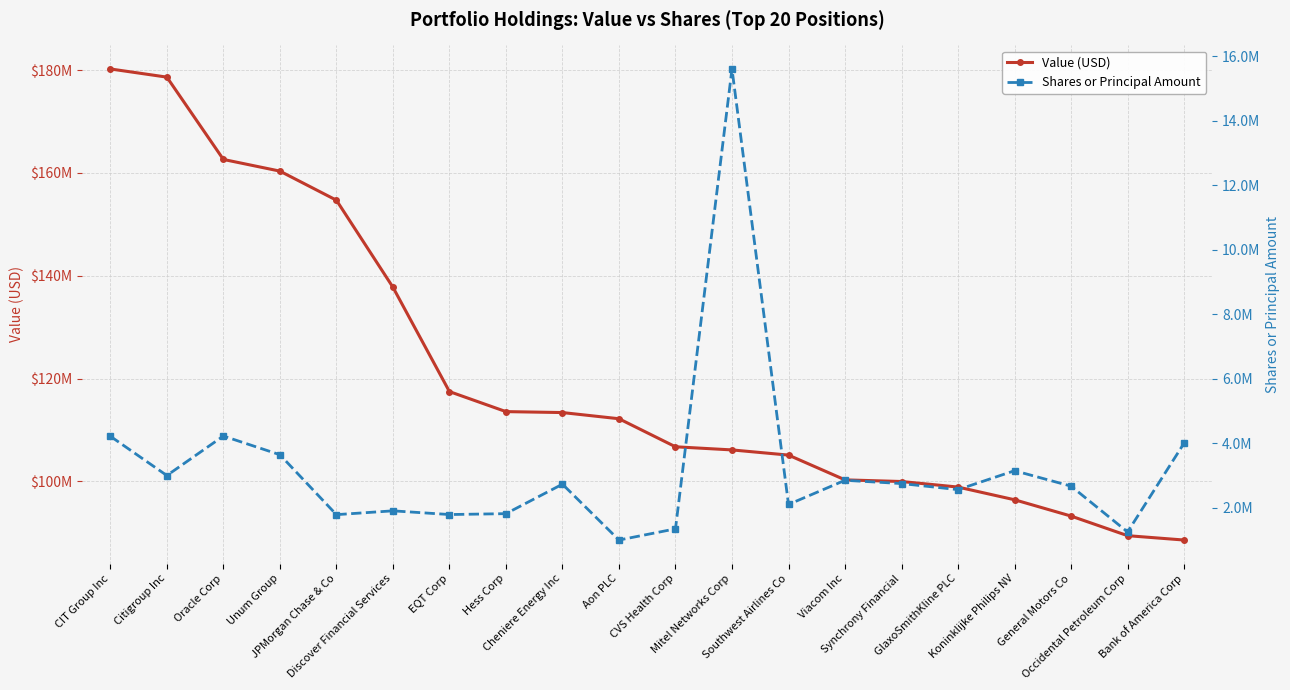

Between Mitel Networks Corp and Synchrony Financial, which series saw the biggest shift?

Shares or Principal Amount